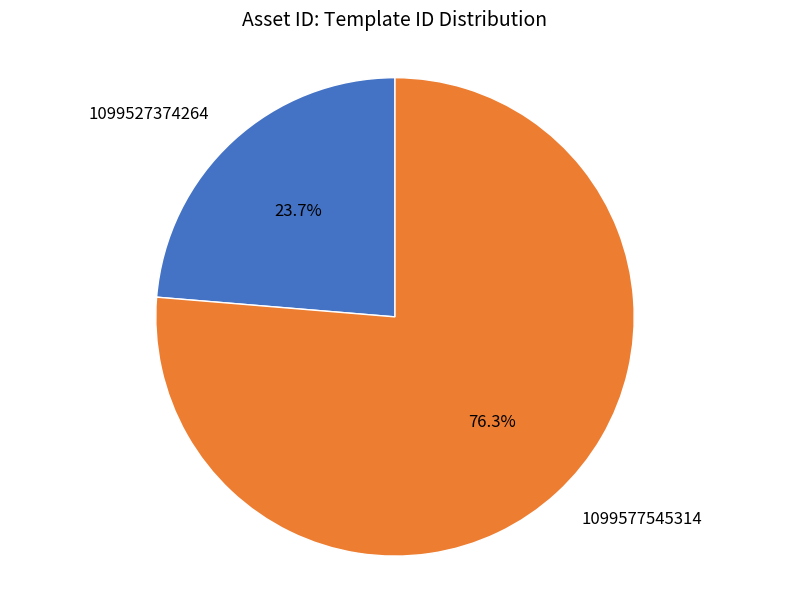

Is there a majority slice in this chart?

Yes